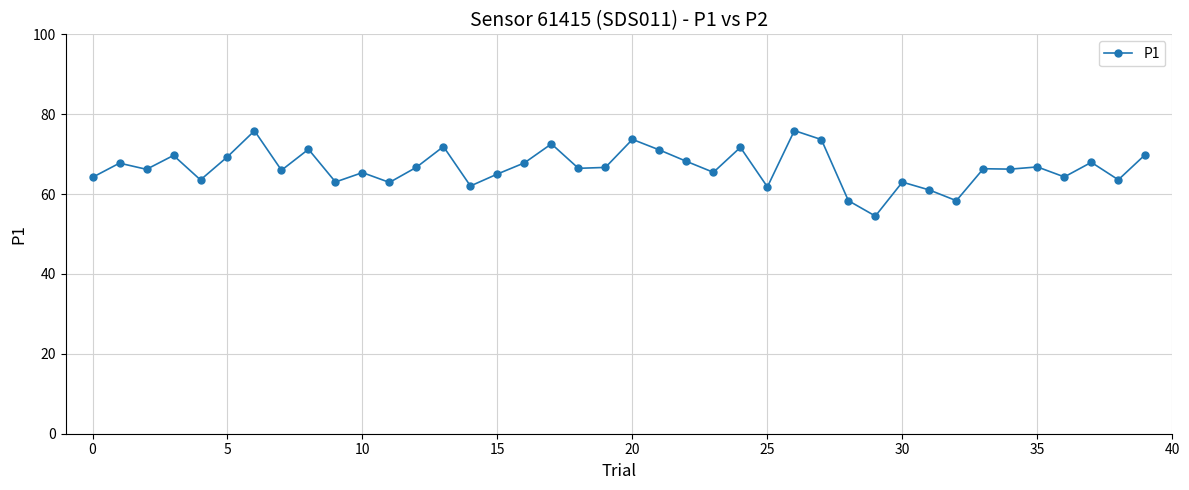

What is the value of the 30th point from the left?

54.5